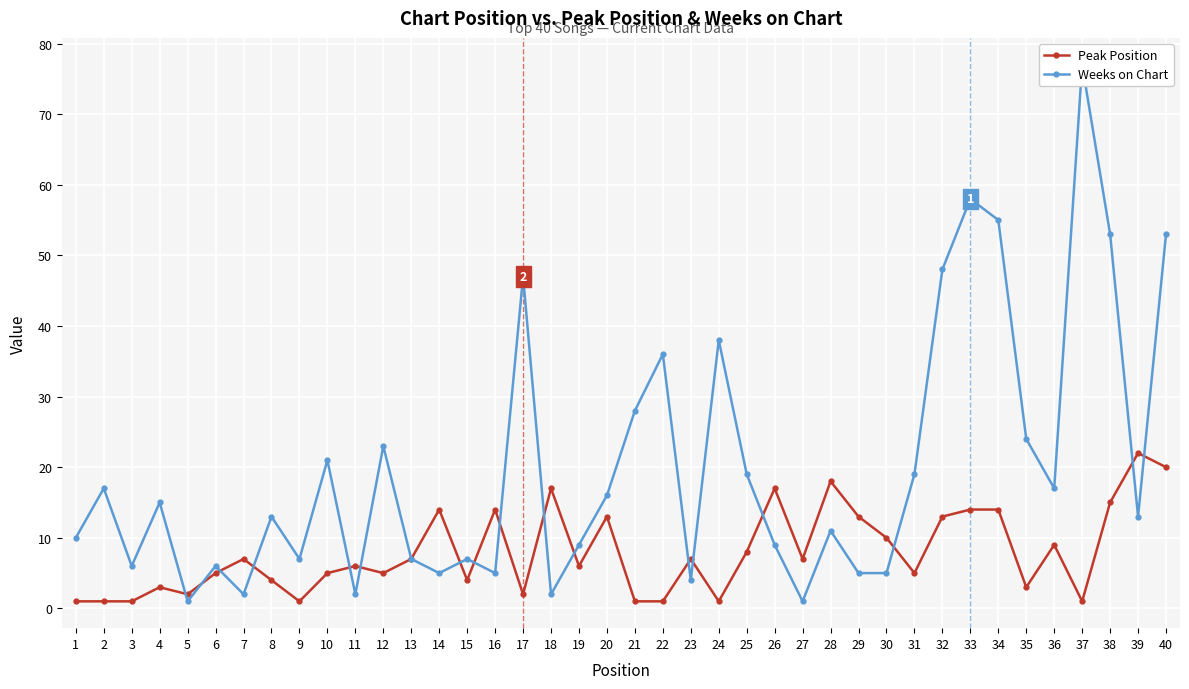

List the series in order of their peak value, lowest first.

Peak Position, Weeks on Chart